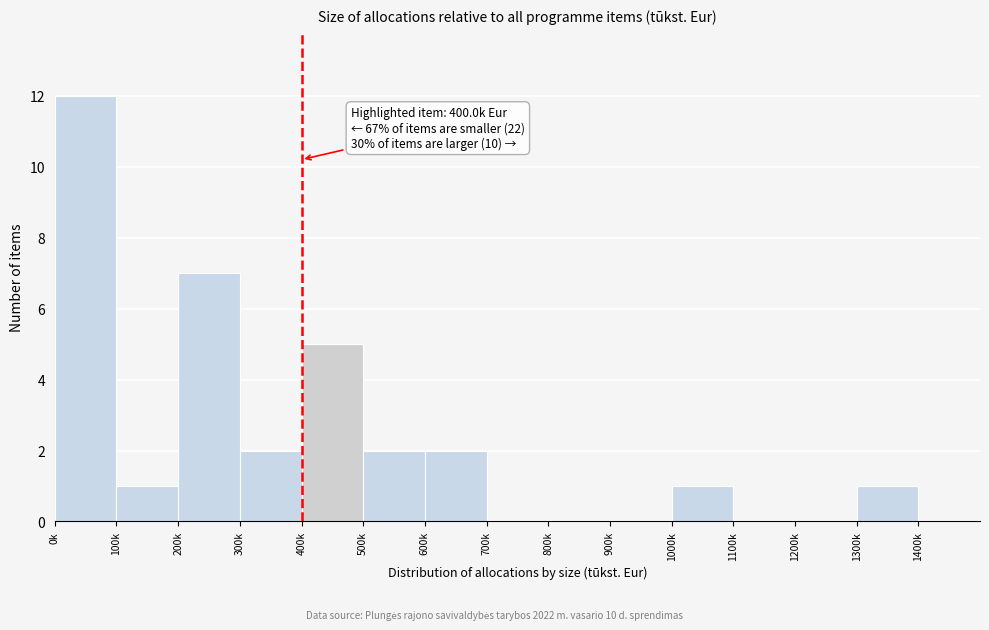

Reading left to right, list all the values displayed in this chart.

0k=12	100k=1	200k=7	300k=2	400k=5	500k=2	600k=2	700k=0	800k=0	900k=0	1000k=1	1100k=0	1200k=0	1300k=1	1400k=0